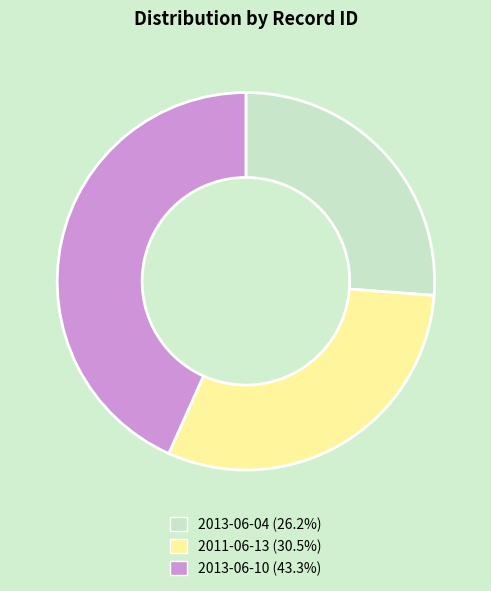

Between 2013-06-10 and 2011-06-13, which is larger?

2013-06-10